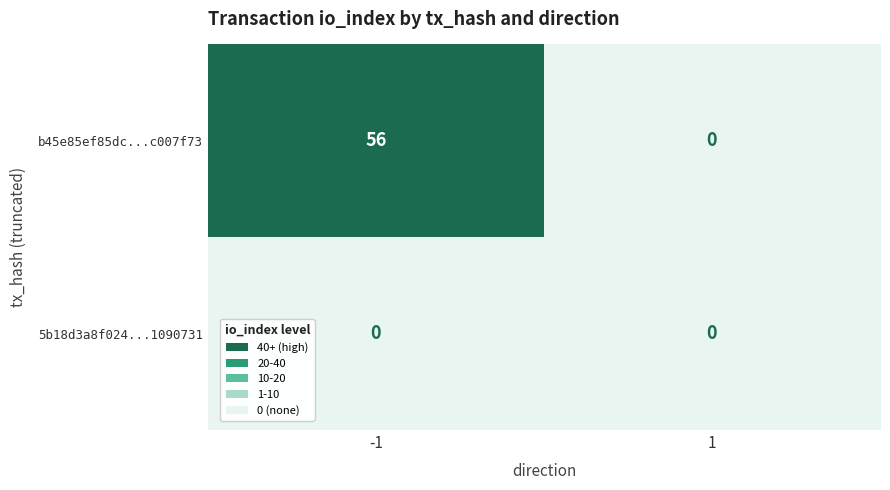

Reading left to right, list all the values displayed in this chart.

b45e85ef85dc...c007f73: -1=56	1=0
5b18d3a8f024...1090731: -1=0	1=0